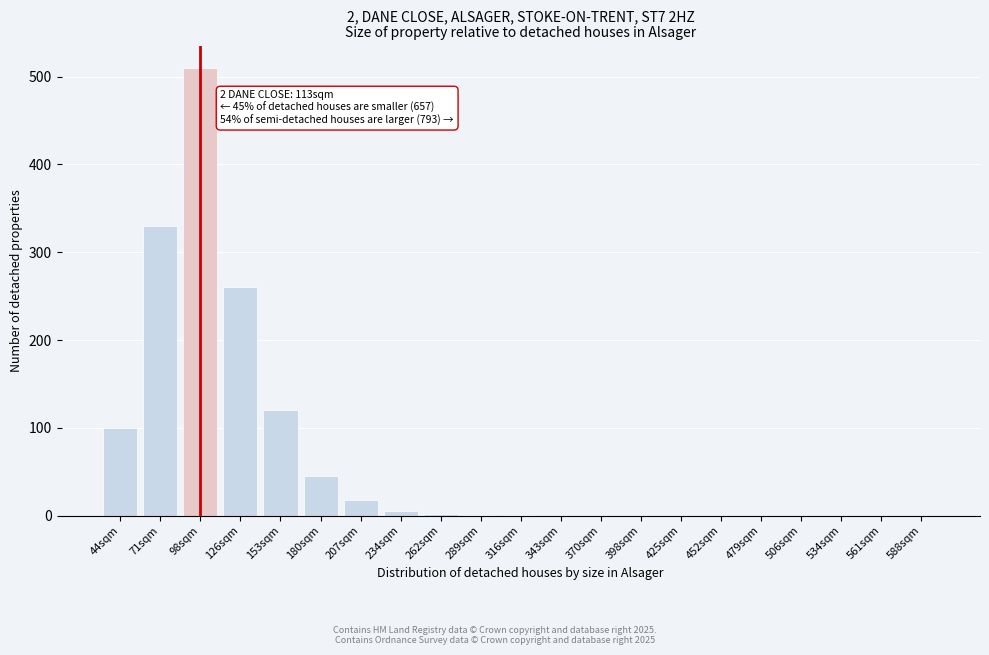

Which has a higher value, 153sqm or 343sqm?

153sqm